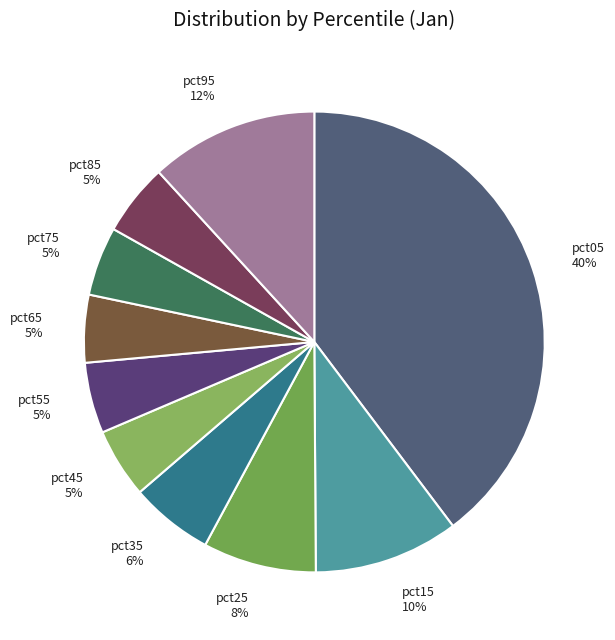

To the nearest percent, what portion does pct75 represent?

5%